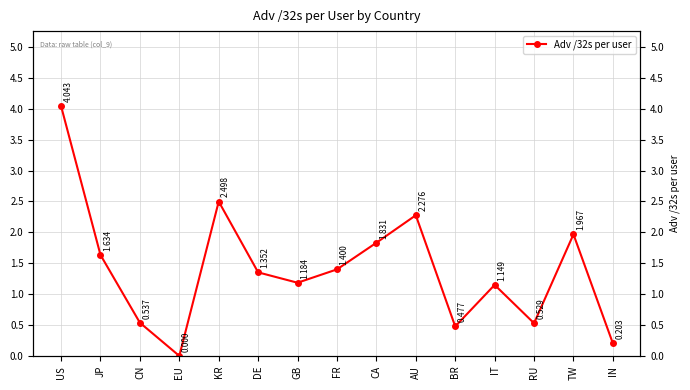

Is it true that the value at RU is 0.5?

True